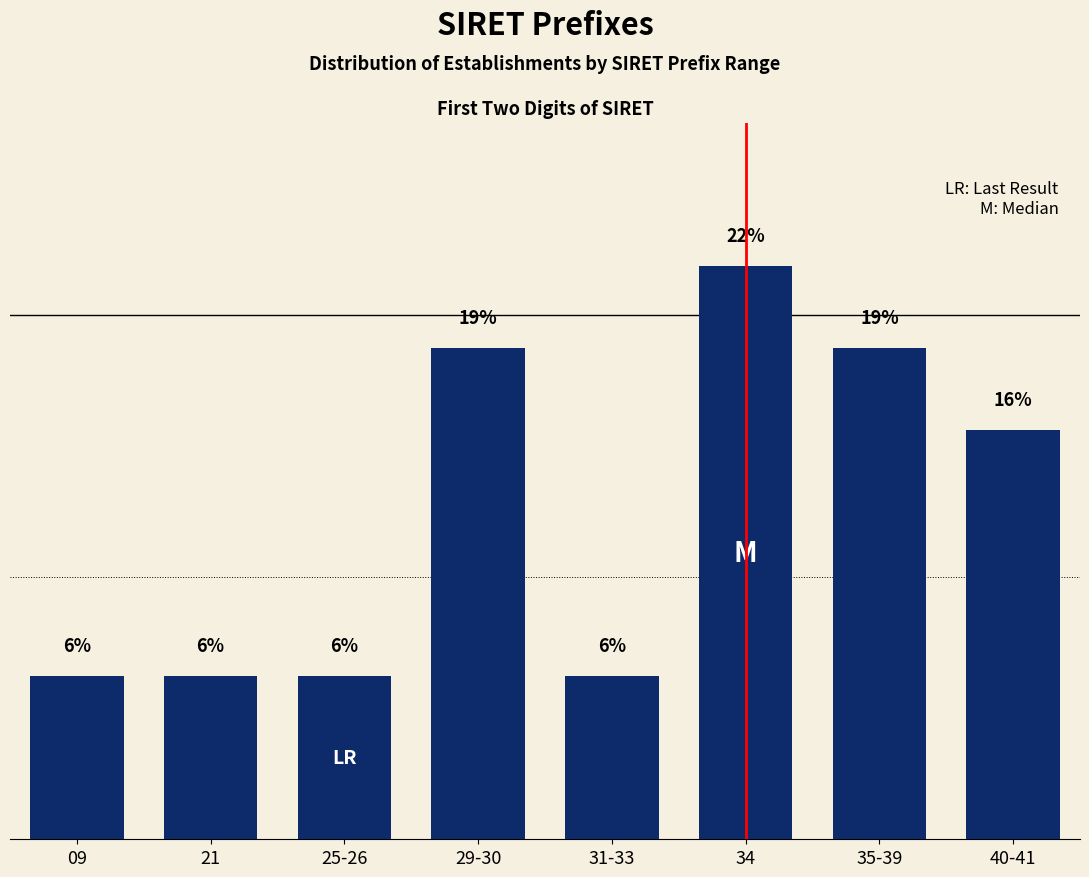

Are the bars horizontal?

No